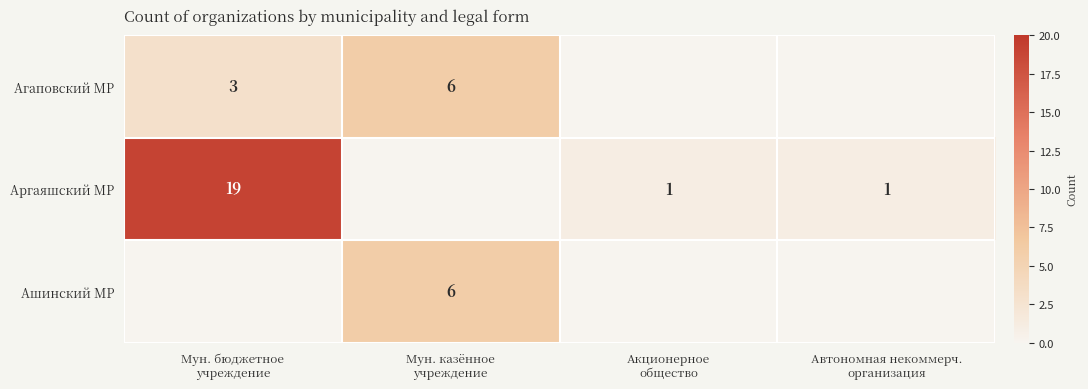

List the series in order of their peak value, highest first.

Аргаяшский МР, Агаповский МР, Ашинский МР